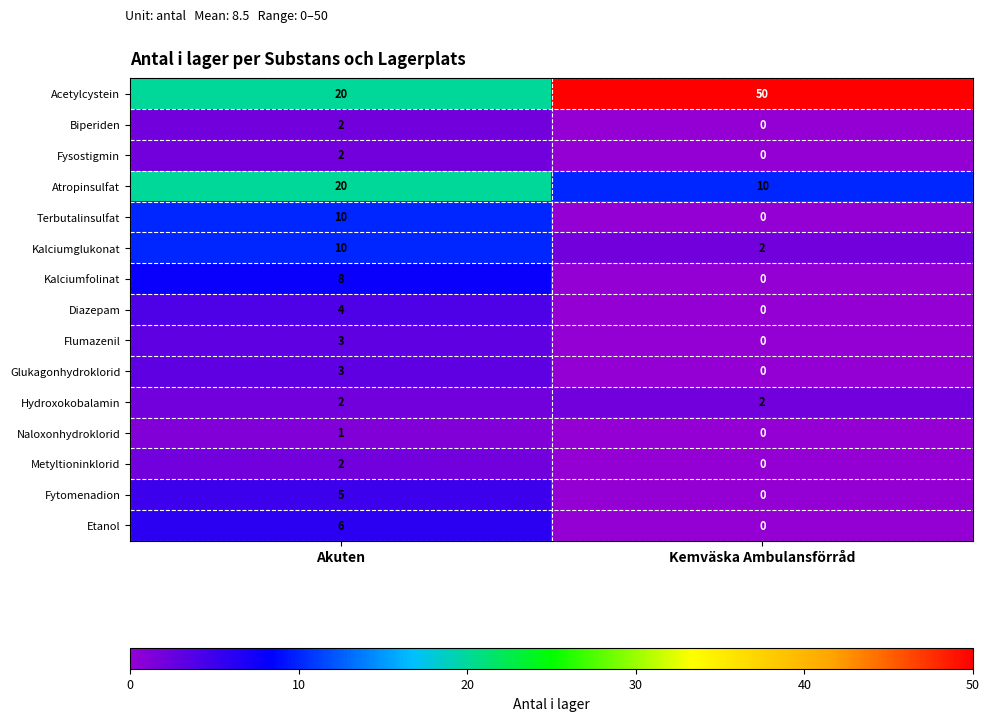

What is the sum of all Diazepam values?

4